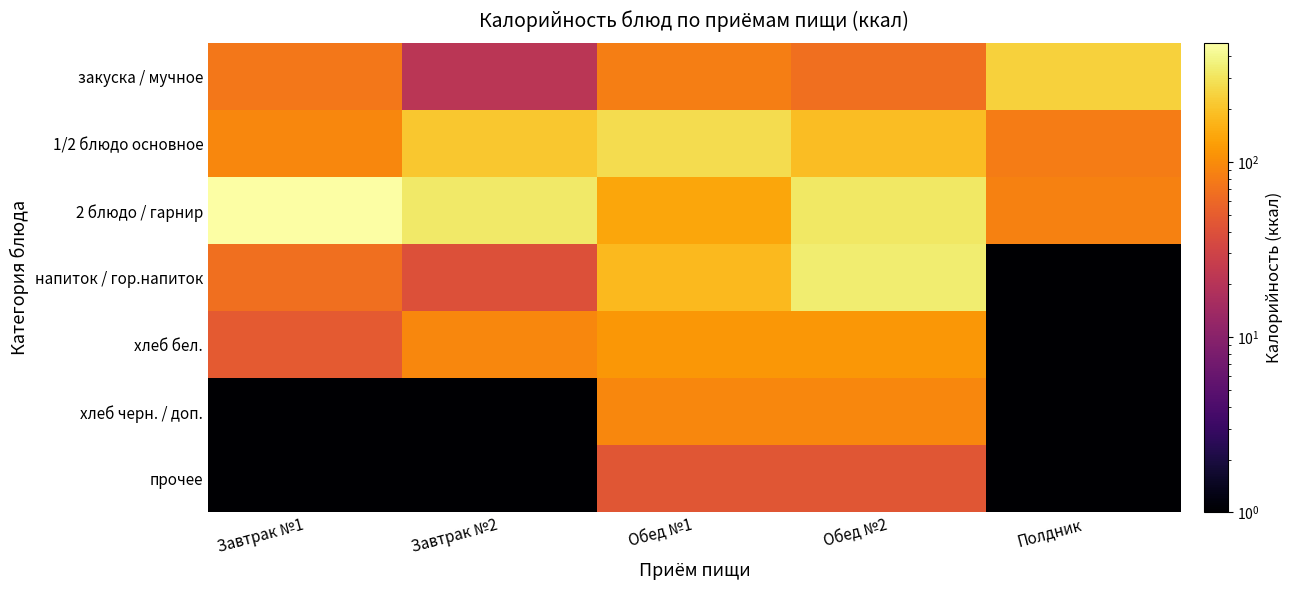

Between Завтрак №1 and Обед №2, which series saw the biggest shift?

напиток / гор.напиток